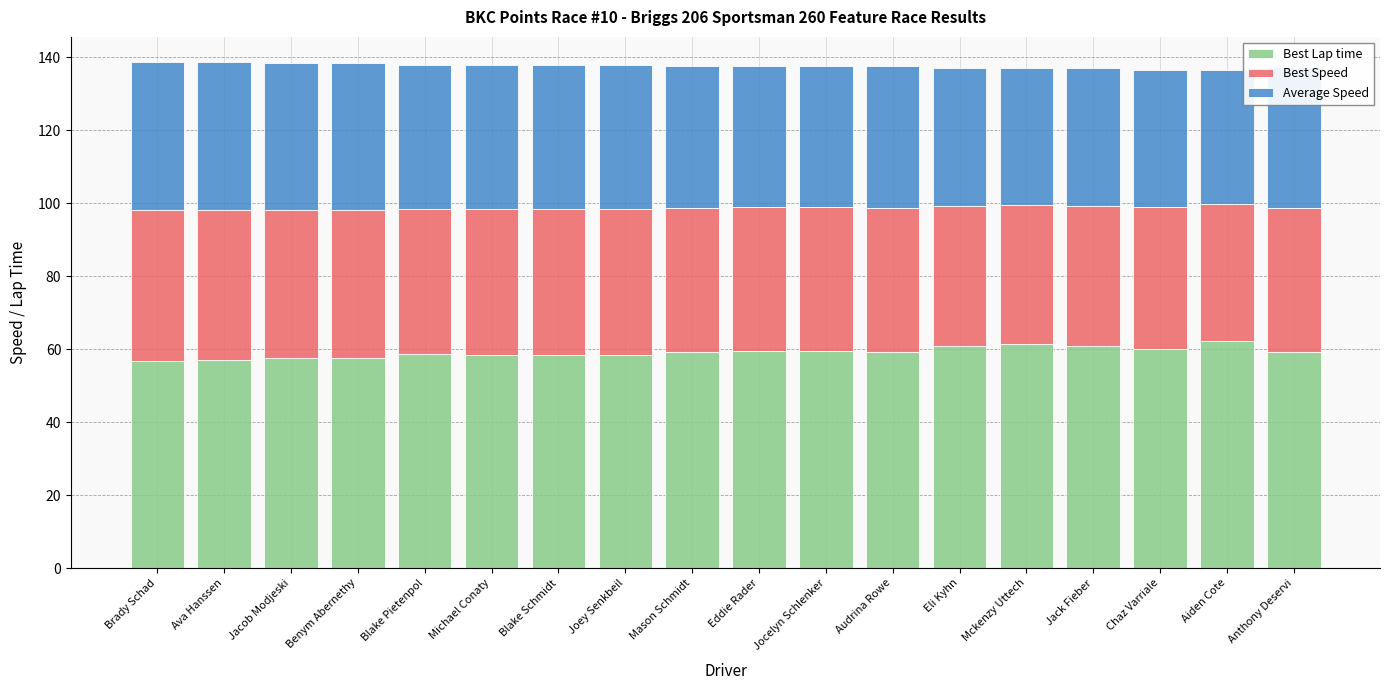

What is the highest value of the Best Lap time series?

62.3